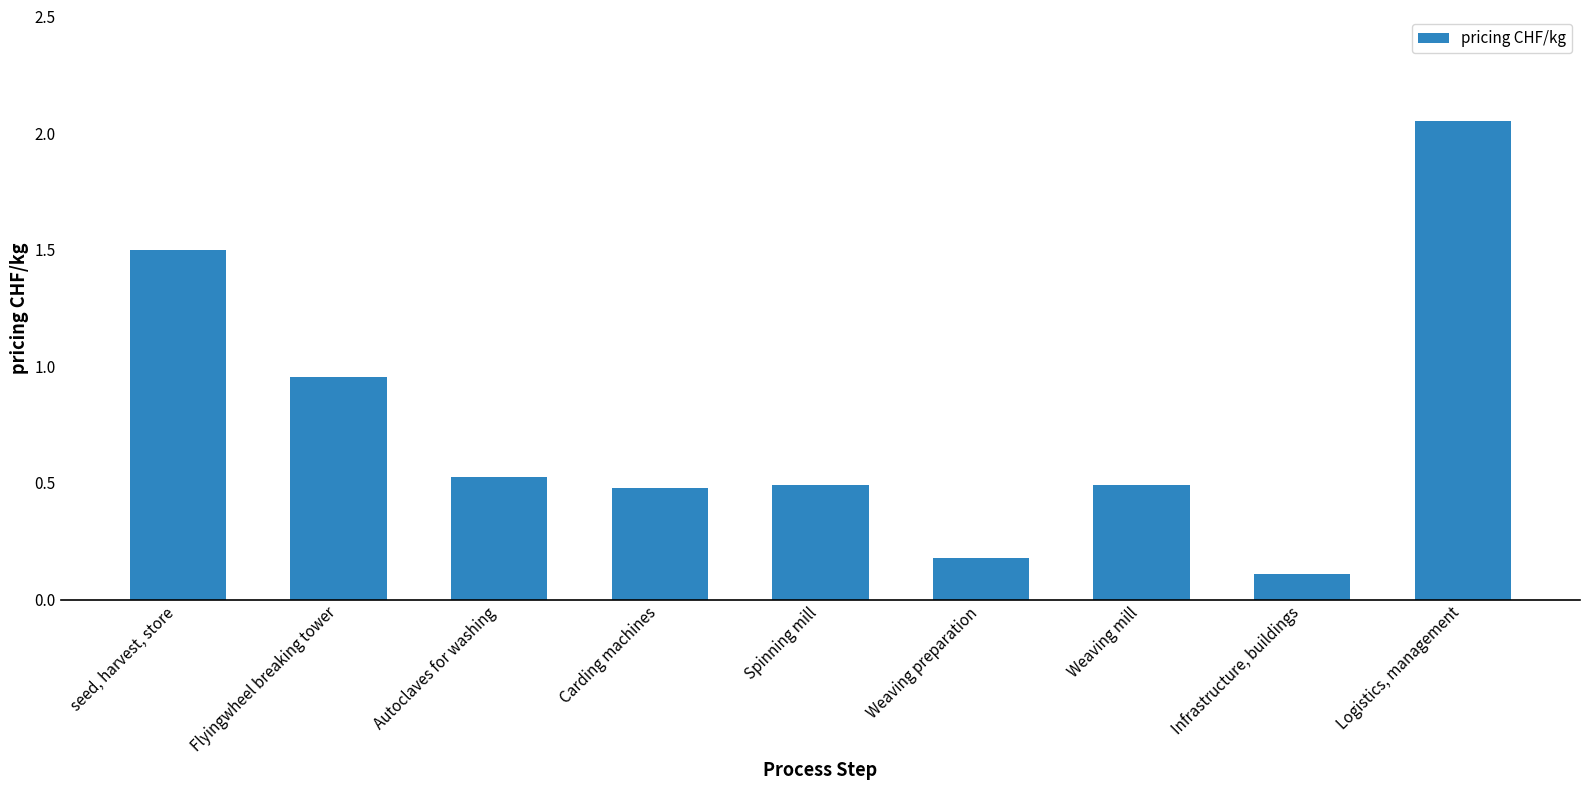

What is the label of the 8th bar from the right?

Flyingwheel breaking tower